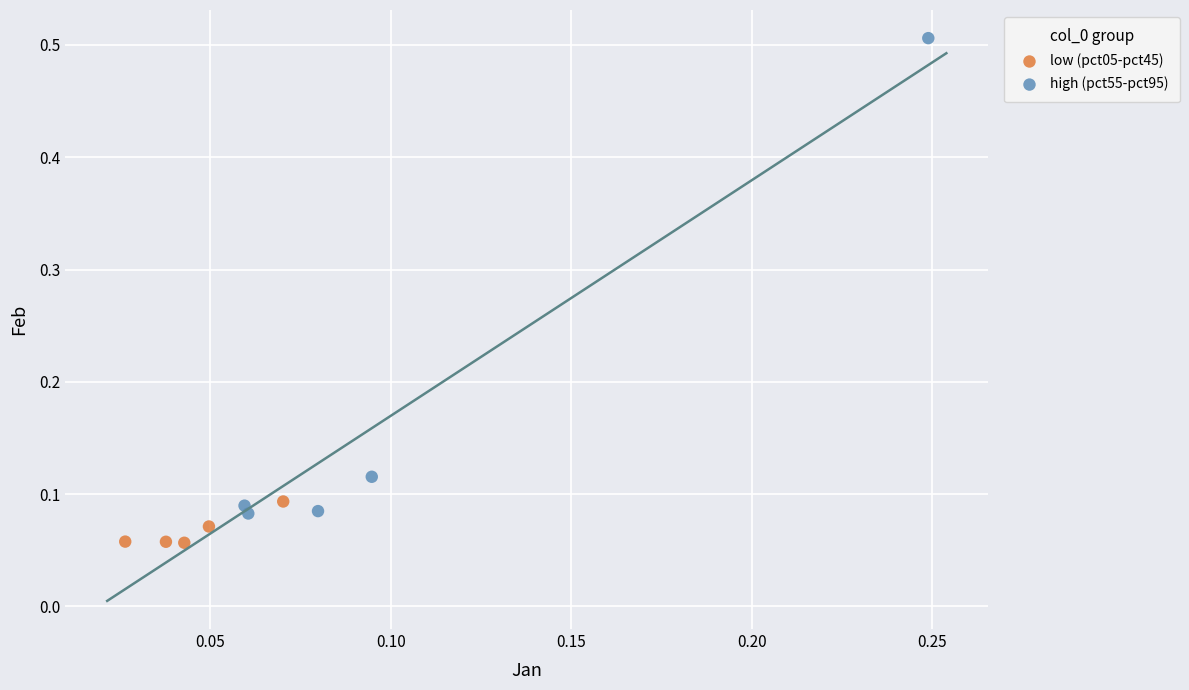

Which series contains the highest Y value?

high (pct55-pct95)